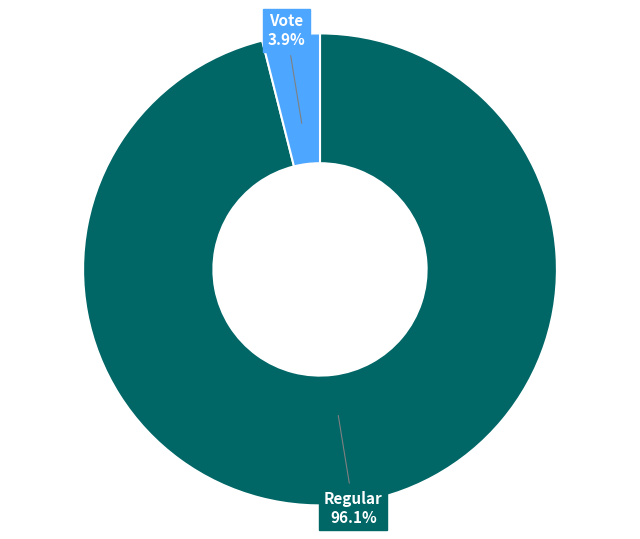

What portion of the pie excludes Regular?

3.9%